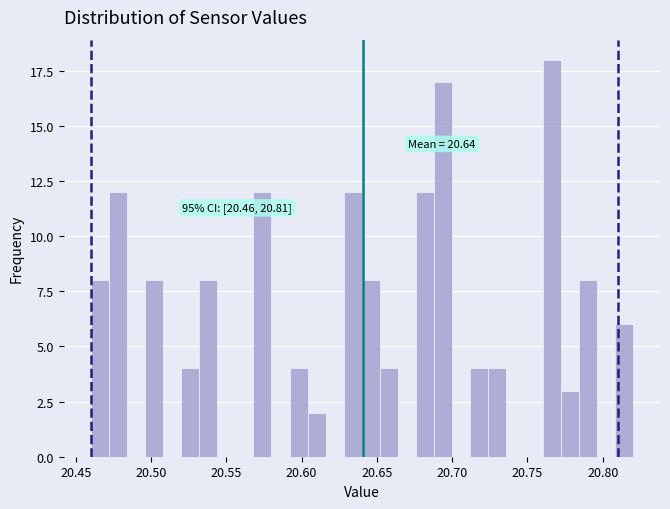

Read against the x-axis, roughly where is the centre of the tallest bar?

20.765